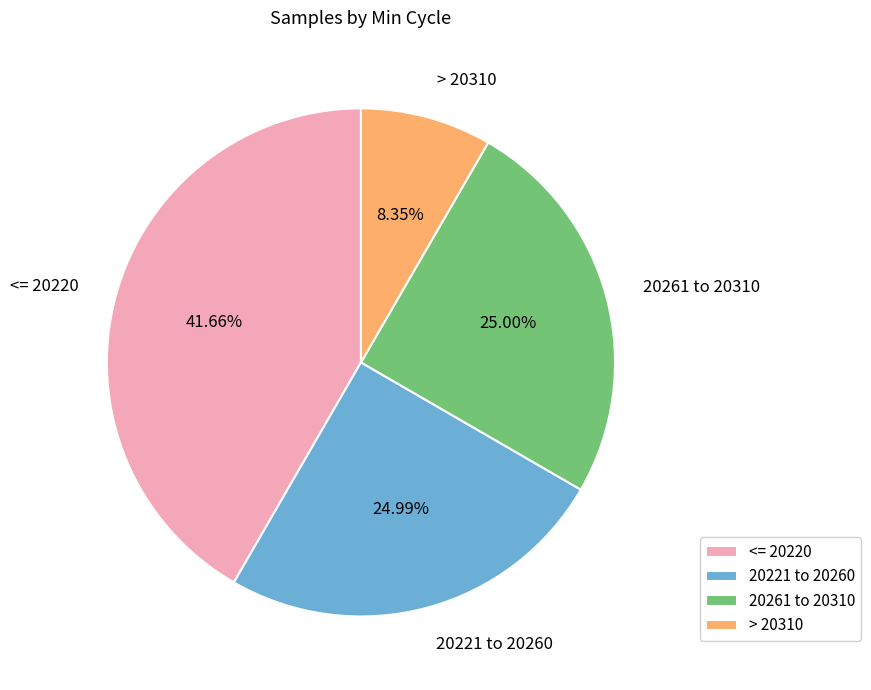

Does any single category account for the majority?

No